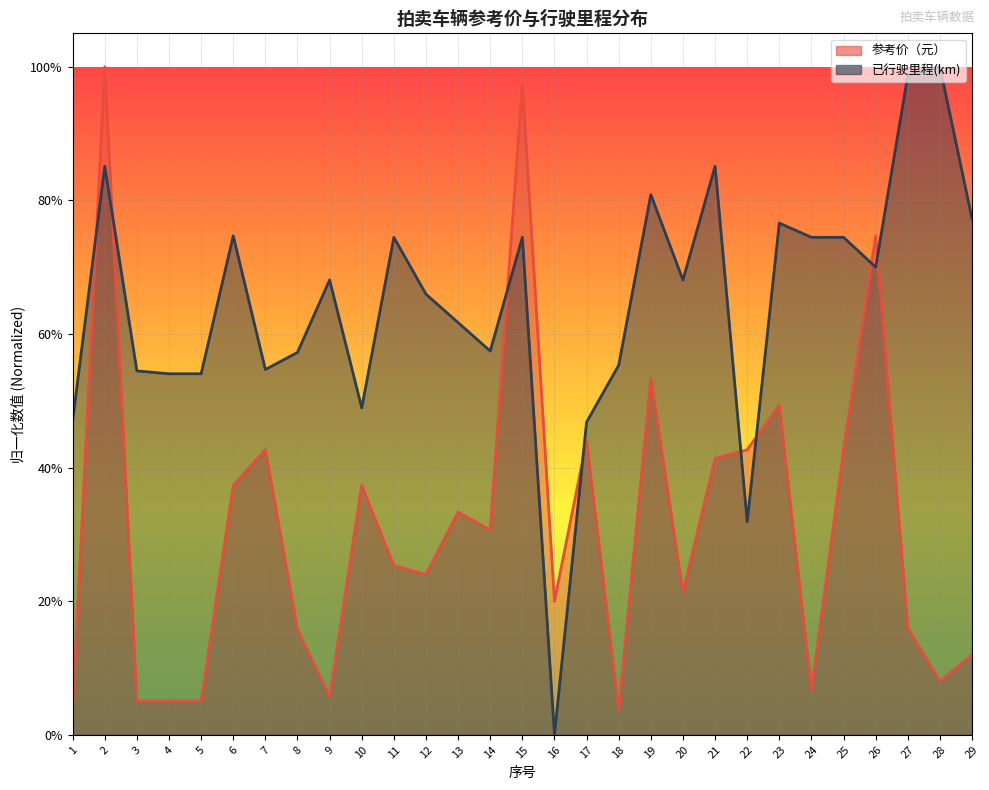

List the labels in order of 参考价（元） value, largest first.

2, 15, 26, 19, 23, 17, 7, 22, 25, 21, 6, 10, 13, 14, 11, 12, 20, 16, 27, 8, 29, 28, 24, 9, 3, 4, 5, 1, 18